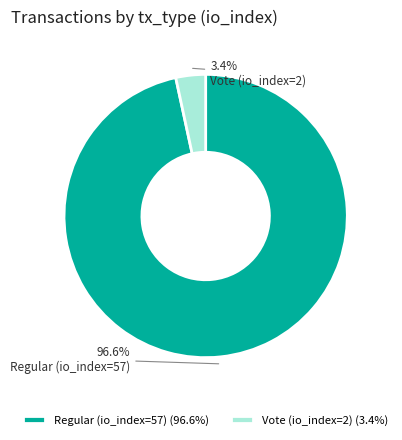

Is there any slice that represents more than half of the pie?

Yes